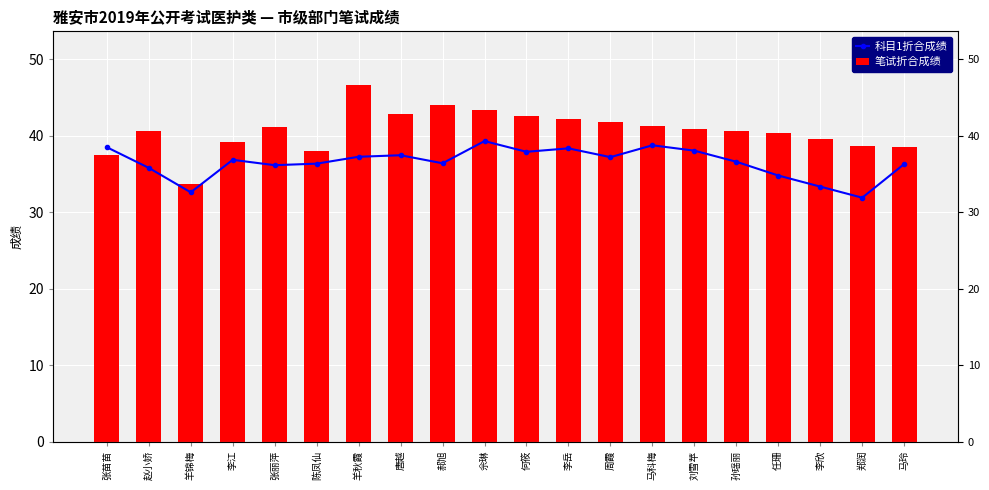

What is the minimum value for 科目1折合成绩?

31.9